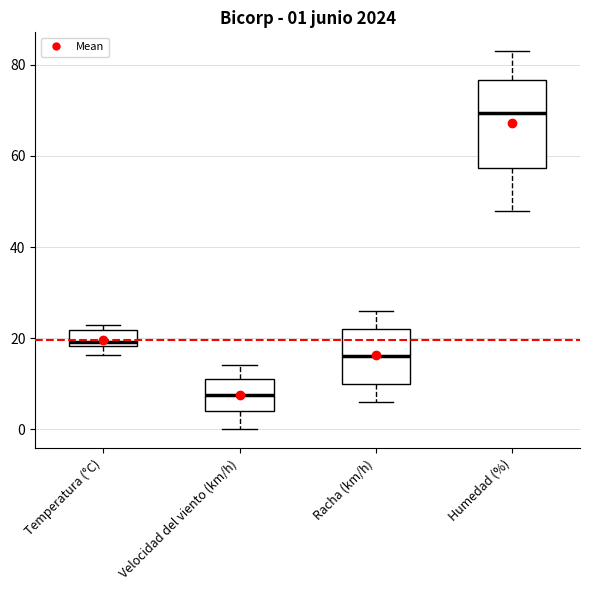

Which box is the tallest, from its lower edge to its upper edge?

Humedad (%)